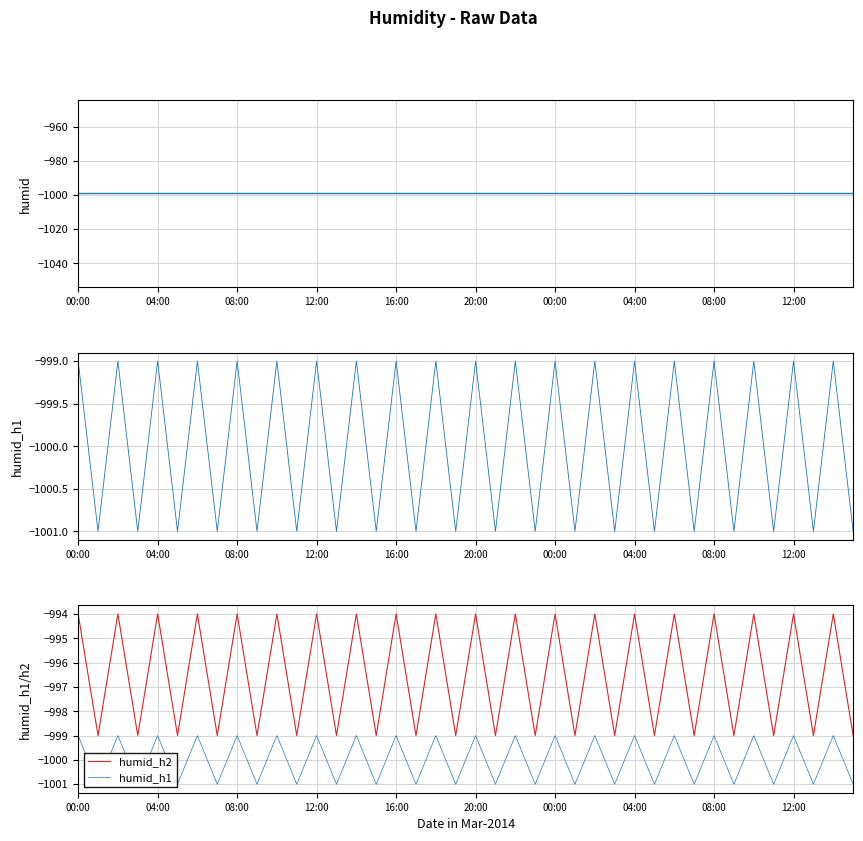

At which label does humid_h2 reach its peak?

00:00